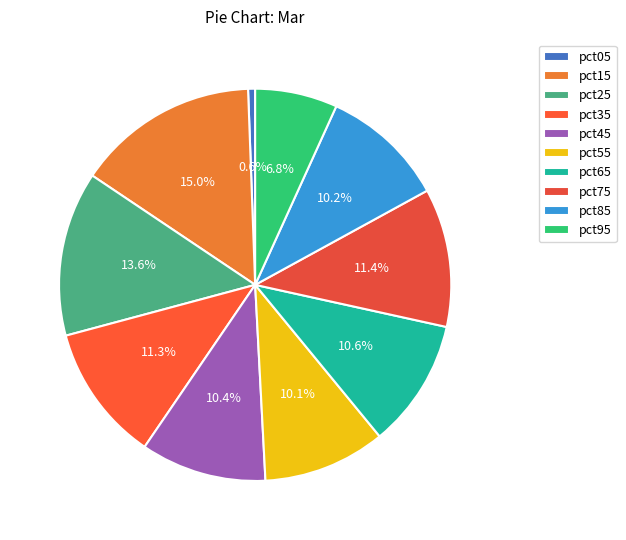

To the nearest percent, what portion does pct65 represent?

11%